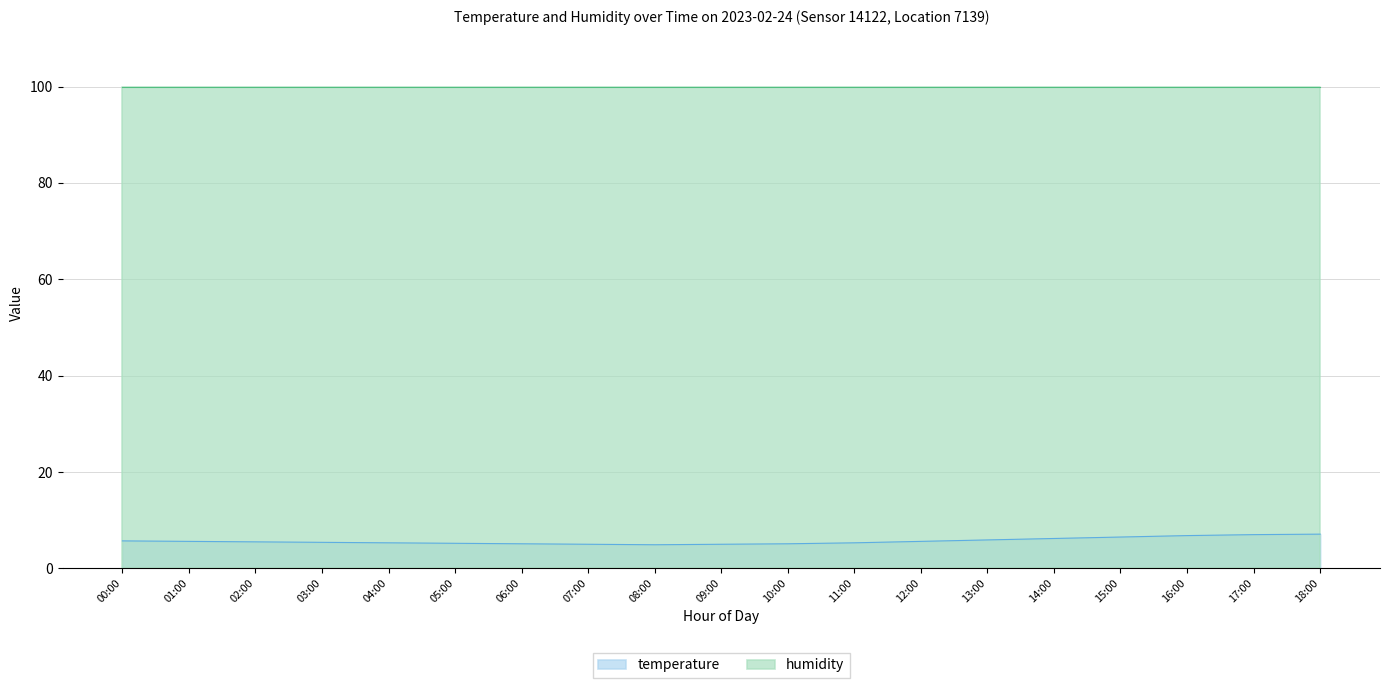

What is the spread (max minus min) of values at 02:00?

94.4